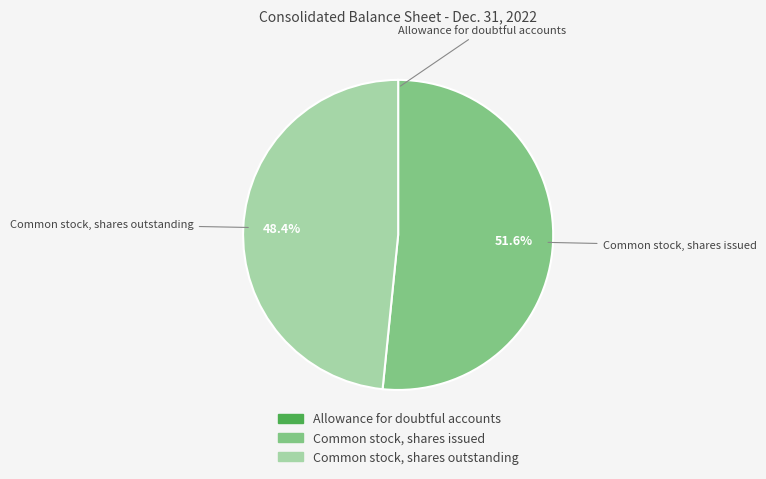

Is there a majority slice in this chart?

Yes